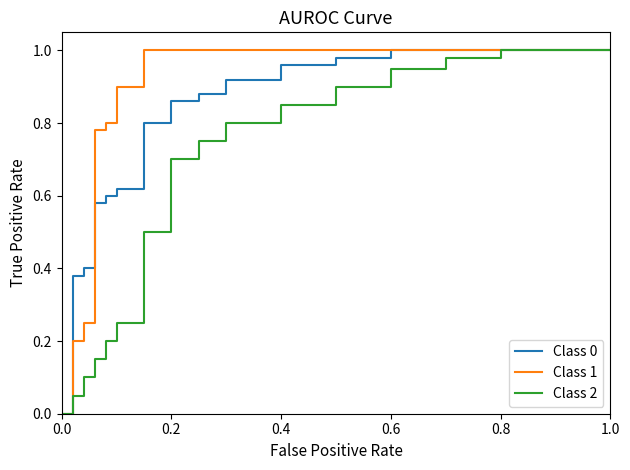

Which series has the largest total across all categories?

Class 1